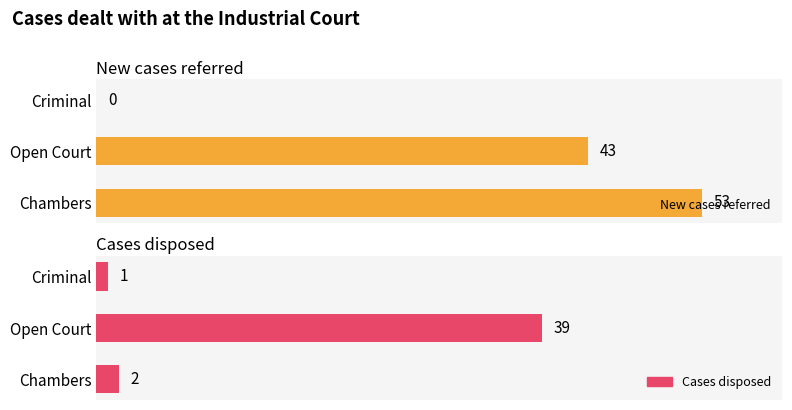

Which series has the widest spread of values?

New cases referred